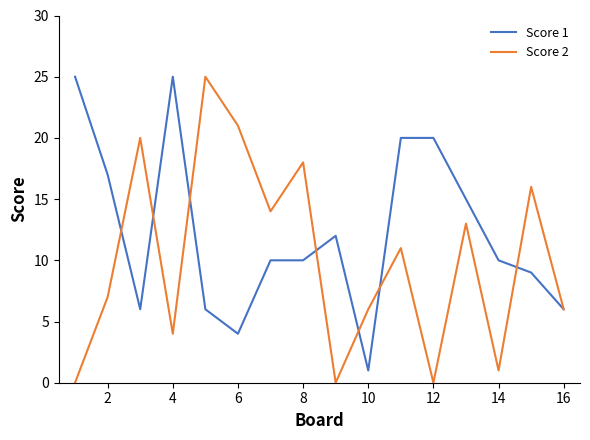

Rank the series by their average value, from highest to lowest.

Score 1, Score 2